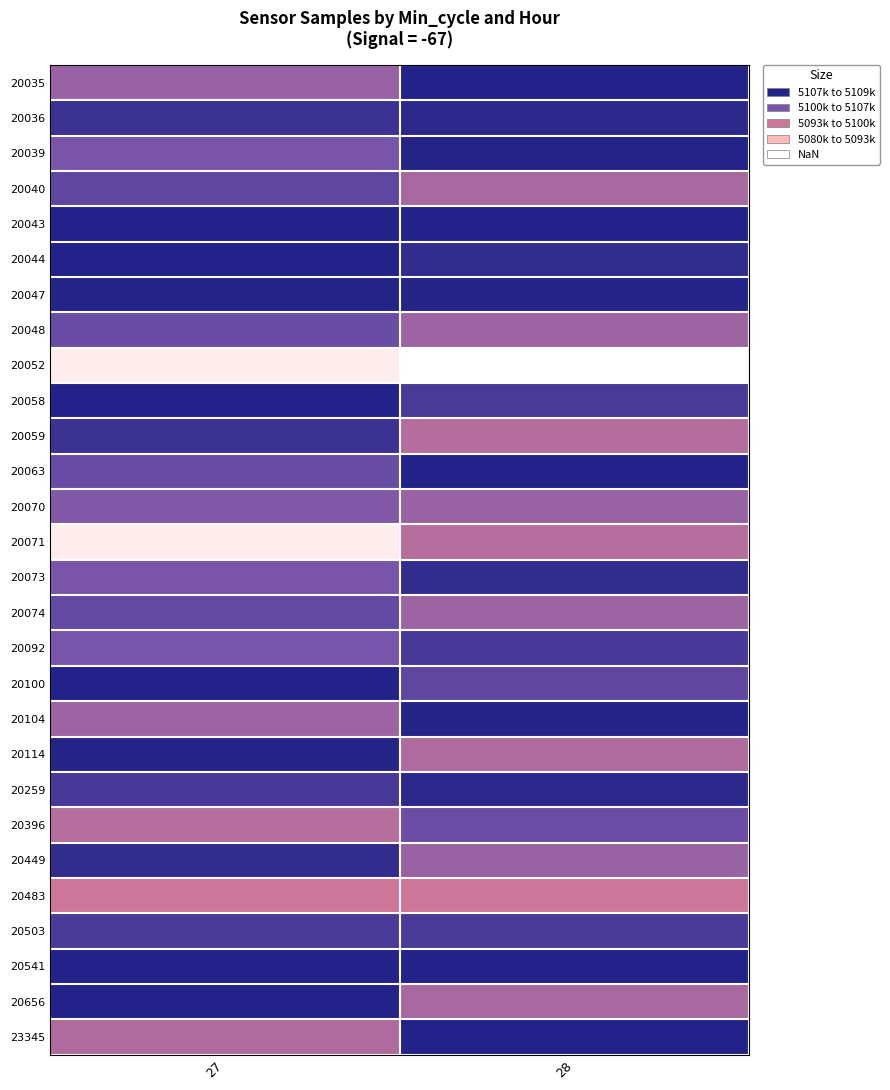

Which has a higher value, 28 or 27?

28